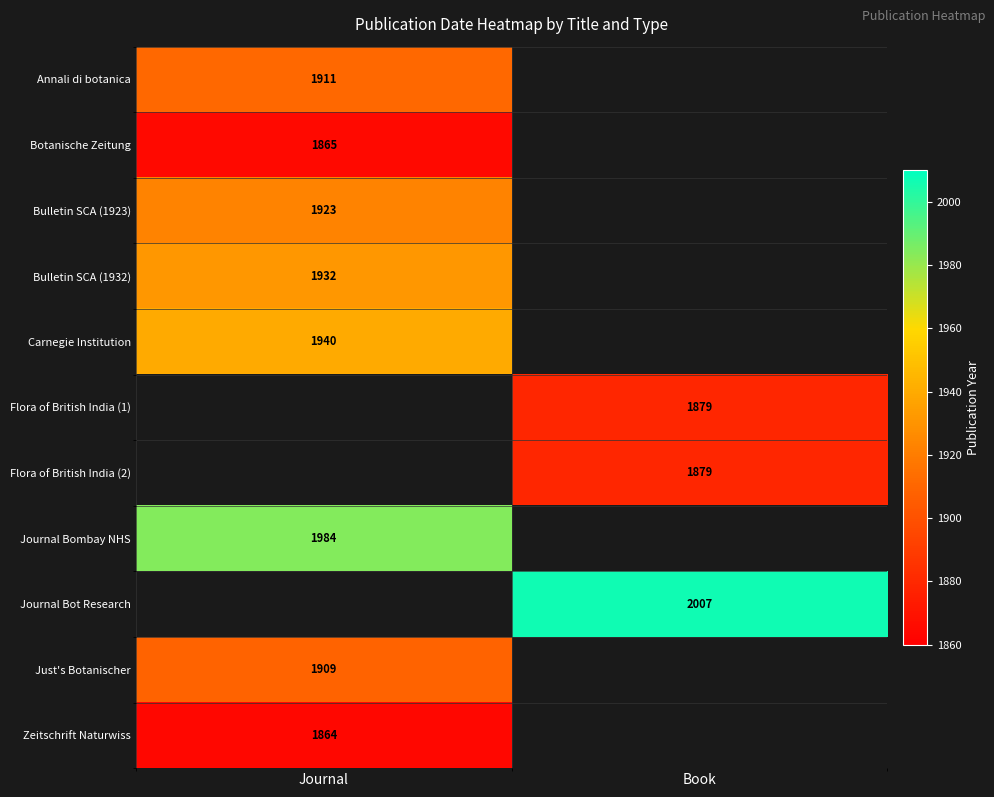

What is the greatest value displayed?

2007.0